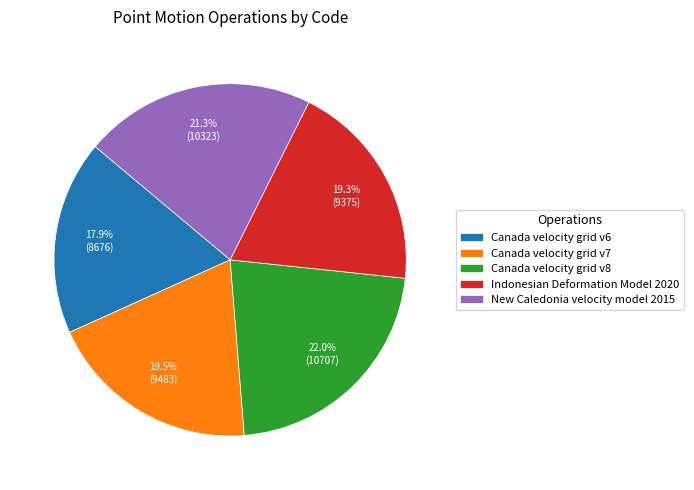

What percentage is the Canada velocity grid v6 slice, to the nearest percent?

18%